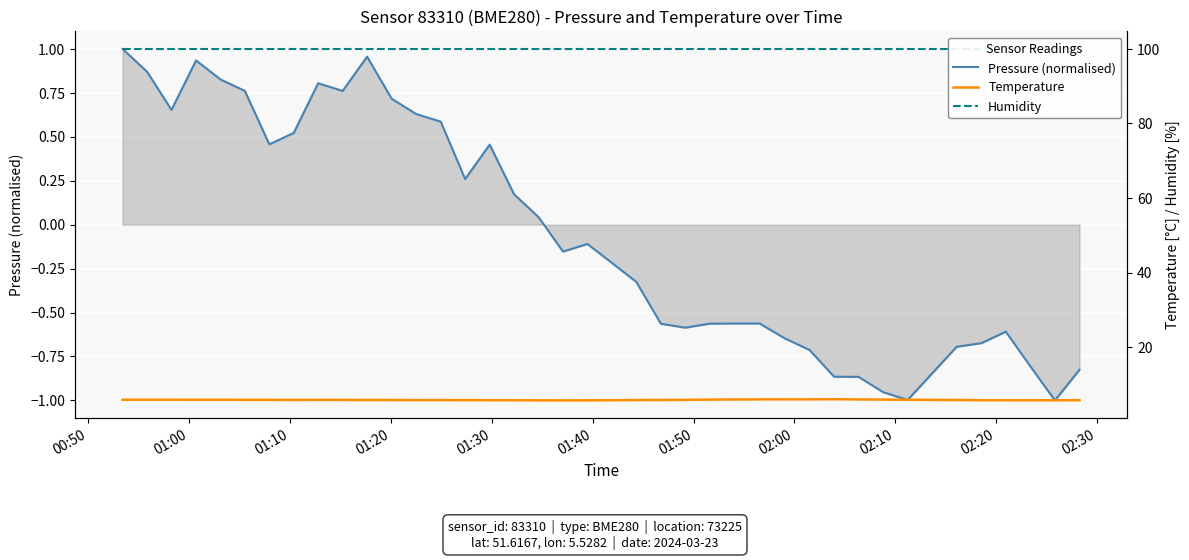

The value of Pressure (normalised) at 01:20 is 0.3. True or false?

False